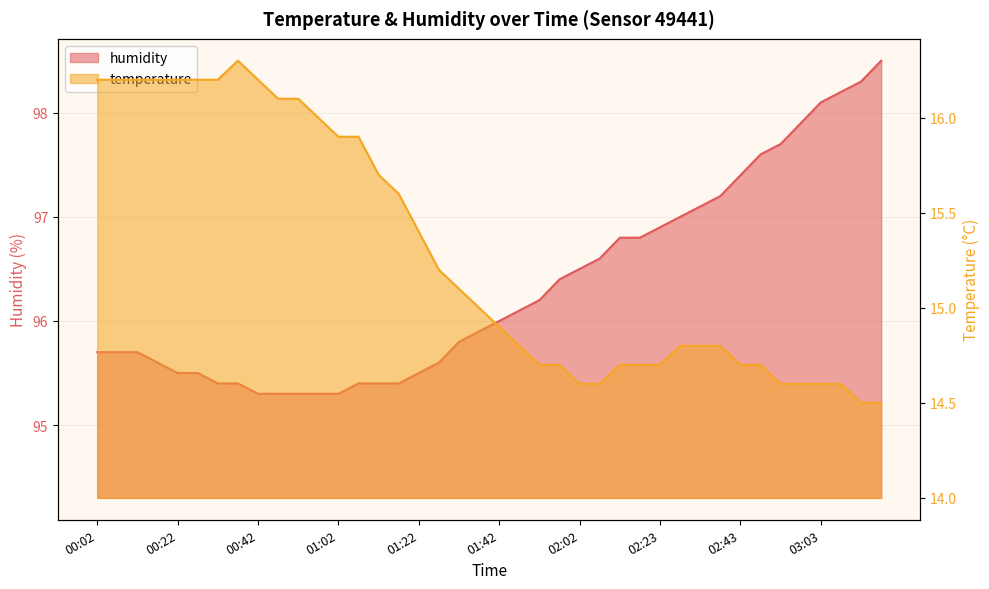

Between 00:27 and 01:57, which series saw the biggest shift?

temperature